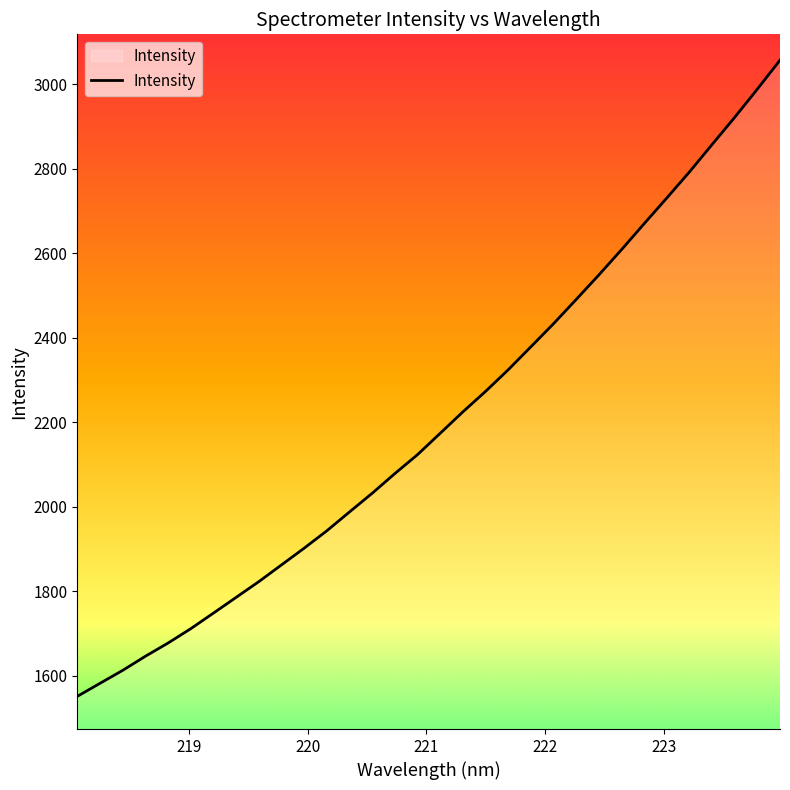

What is the difference between the maximum and minimum values?

1506.2